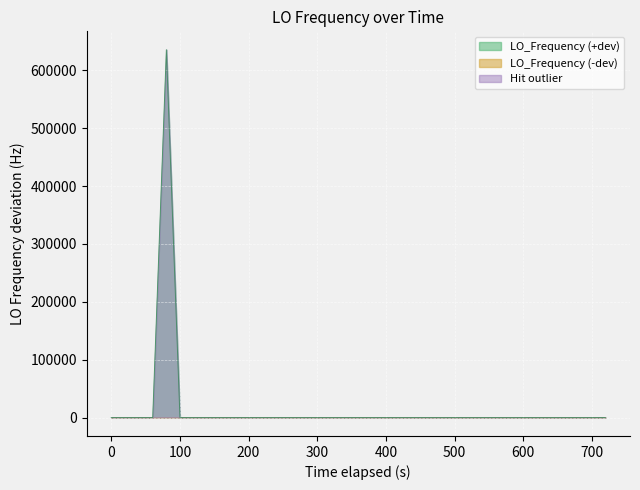

What is the maximum value shown in the chart?

635706.3